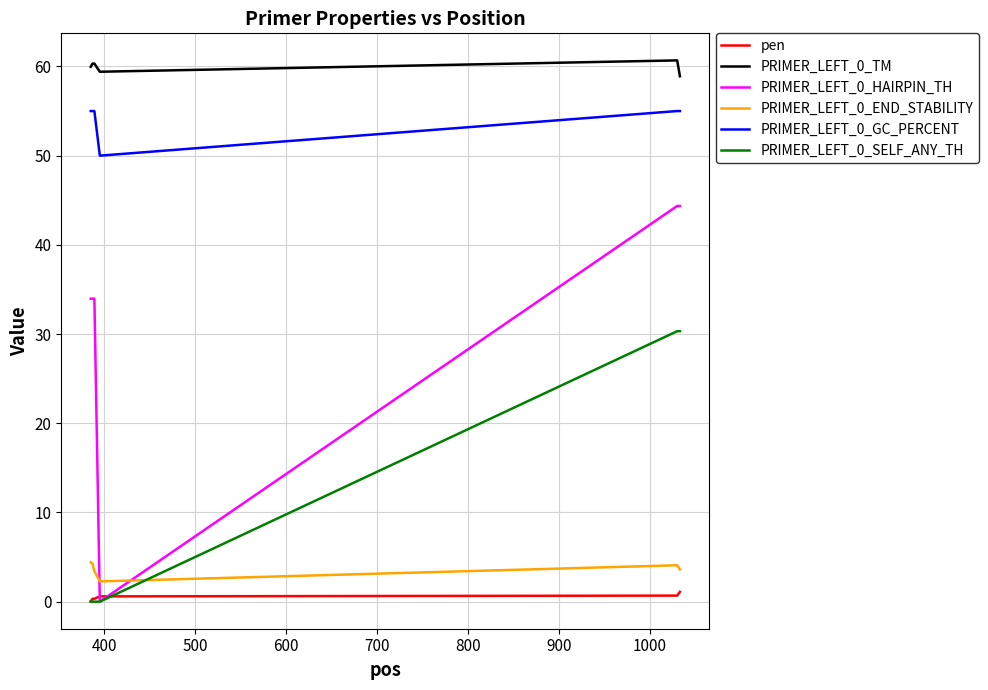

What is the difference between the second highest and minimum values in the PRIMER_LEFT_0_GC_PERCENT series?

5.0